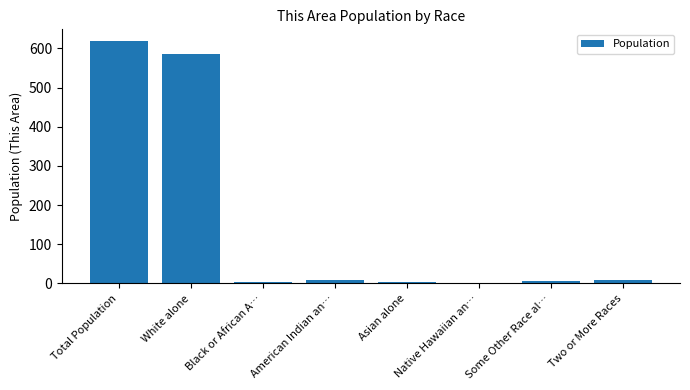

What is the sum of all values?

1236